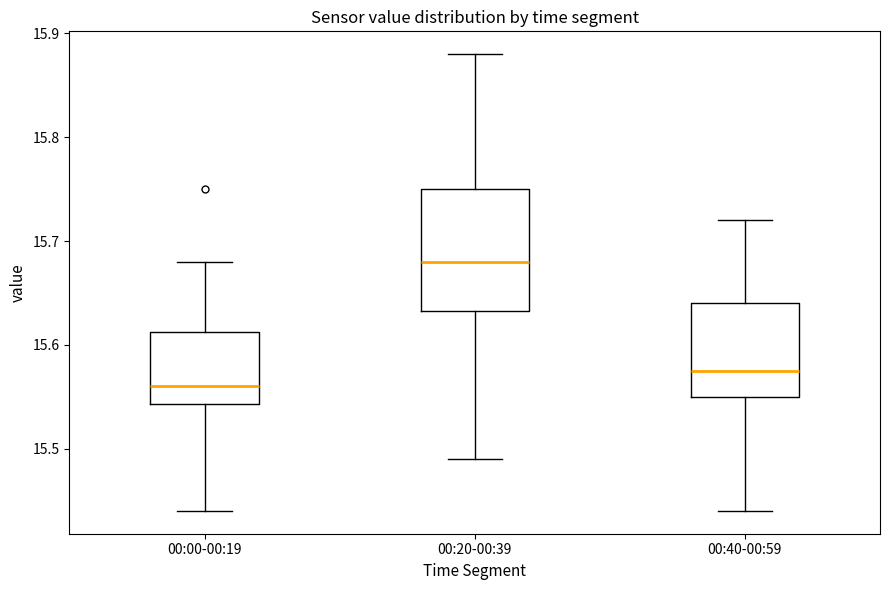

Reading left to right, read every box against the y-axis: the position of its median line, the range the box covers, and the ends of its whiskers. The values are not printed on the chart, so give them approximately, as read against the axis.

00:00-00:19: median 15.56, box 15.54 to 15.61, whiskers 15.44 to 15.68
00:20-00:39: median 15.68, box 15.63 to 15.75, whiskers 15.49 to 15.88
00:40-00:59: median 15.58, box 15.55 to 15.64, whiskers 15.44 to 15.72